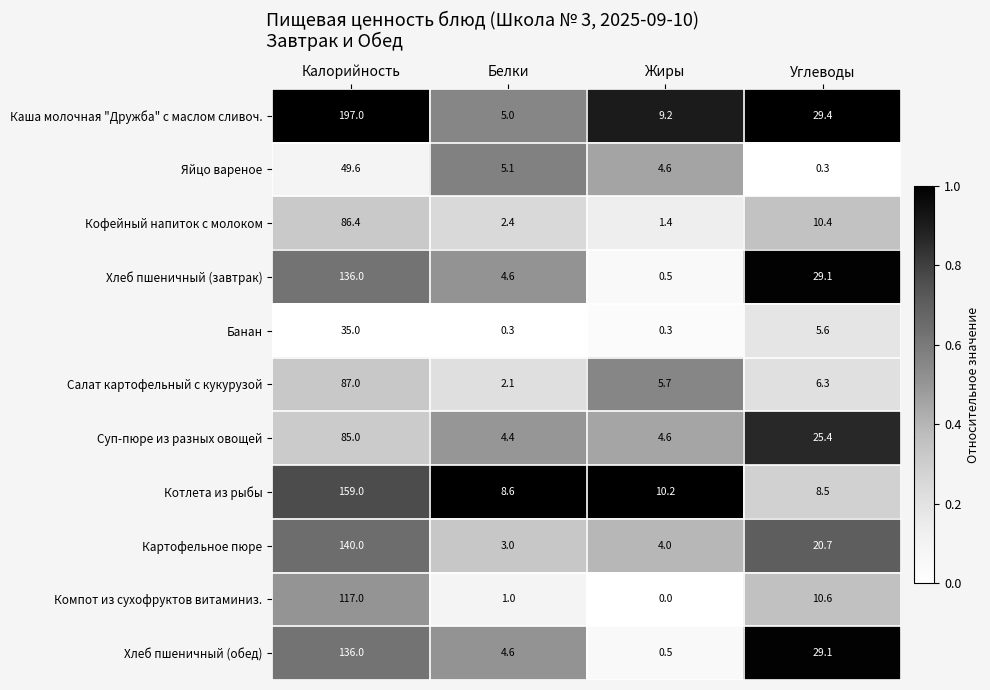

Which series changed the most between Калорийность and Белки?

Каша молочная "Дружба" с маслом сливоч.